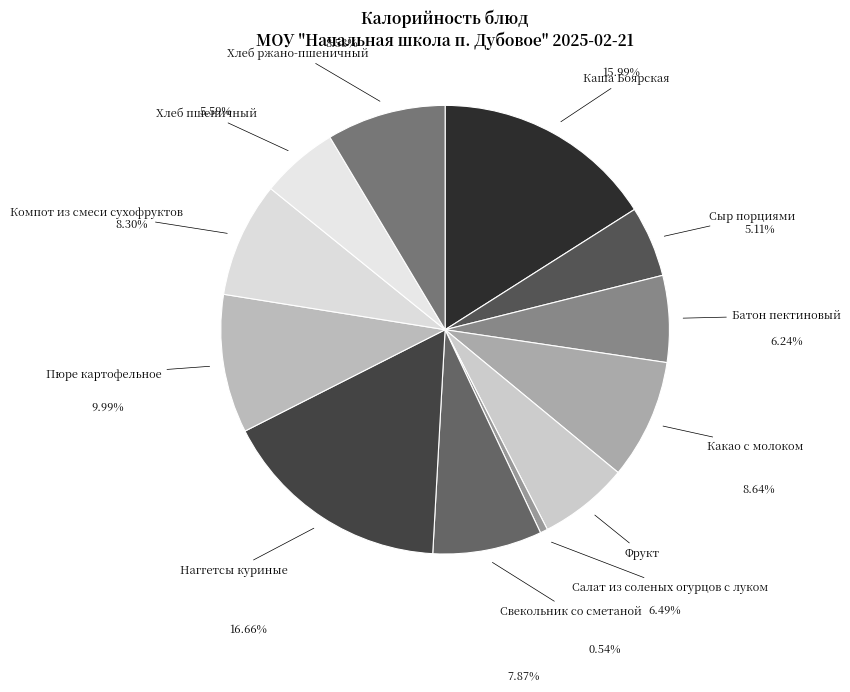

What is the total percentage of Свекольник со сметаной and Батон пектиновый?

14.1%